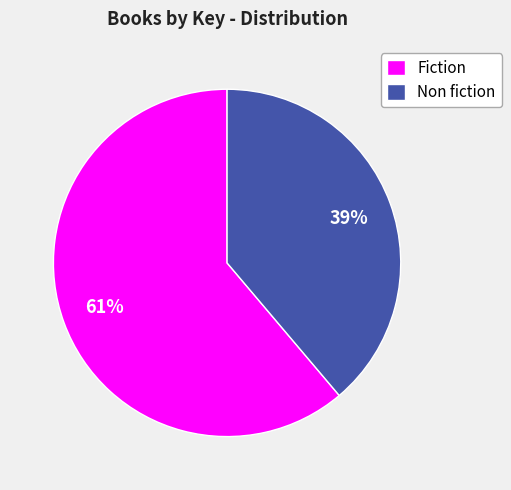

Do Fiction and Non fiction together represent more than half of the pie?

Yes